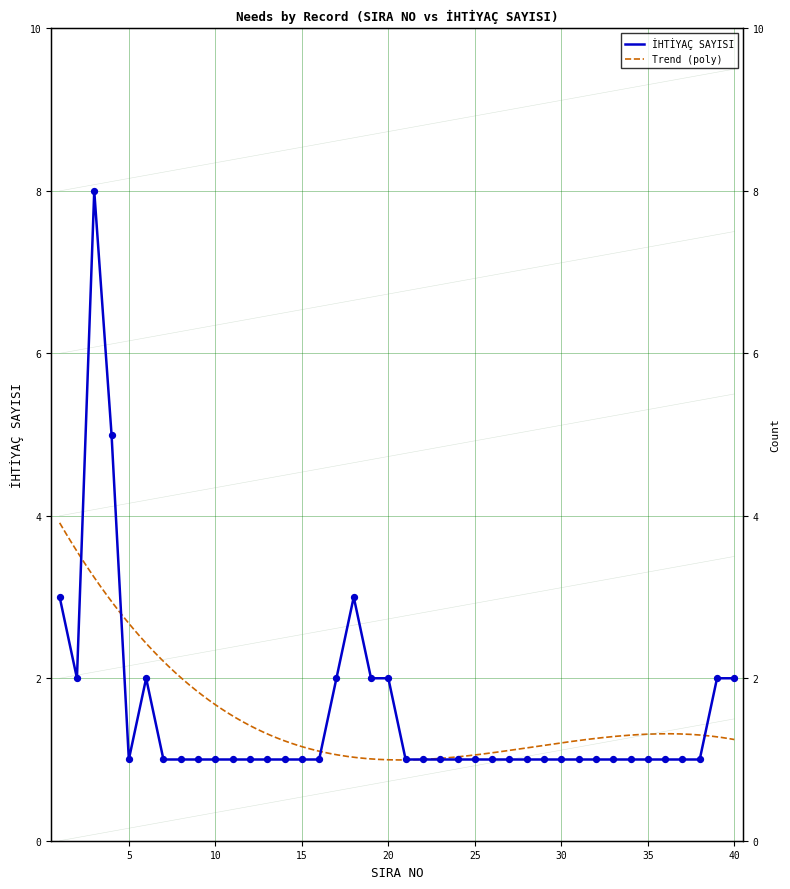

Between 5 and 10, which is larger?

5